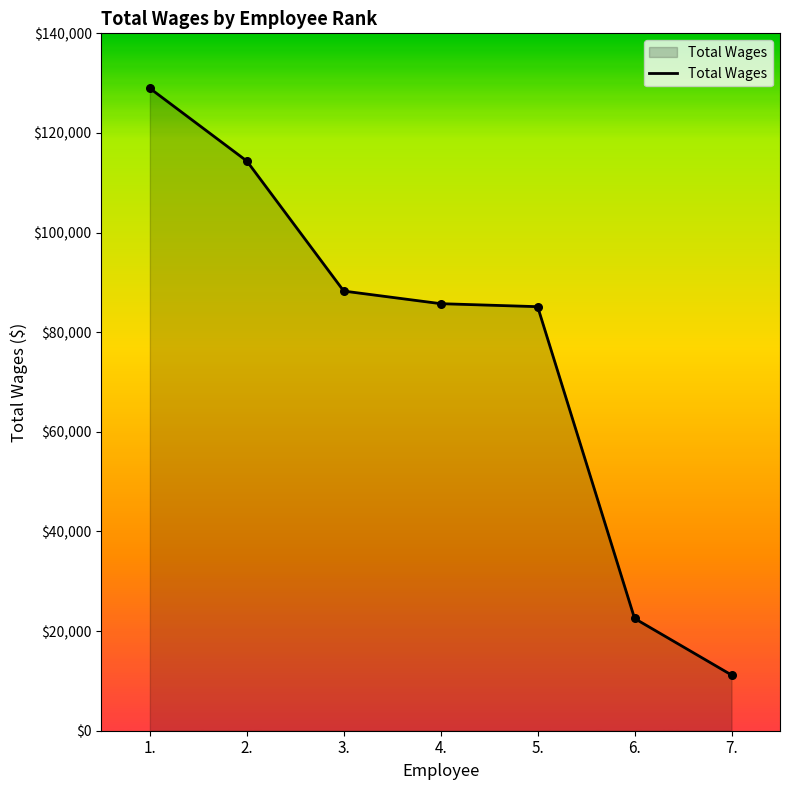

Which has a higher value, 5. or 2.?

2.